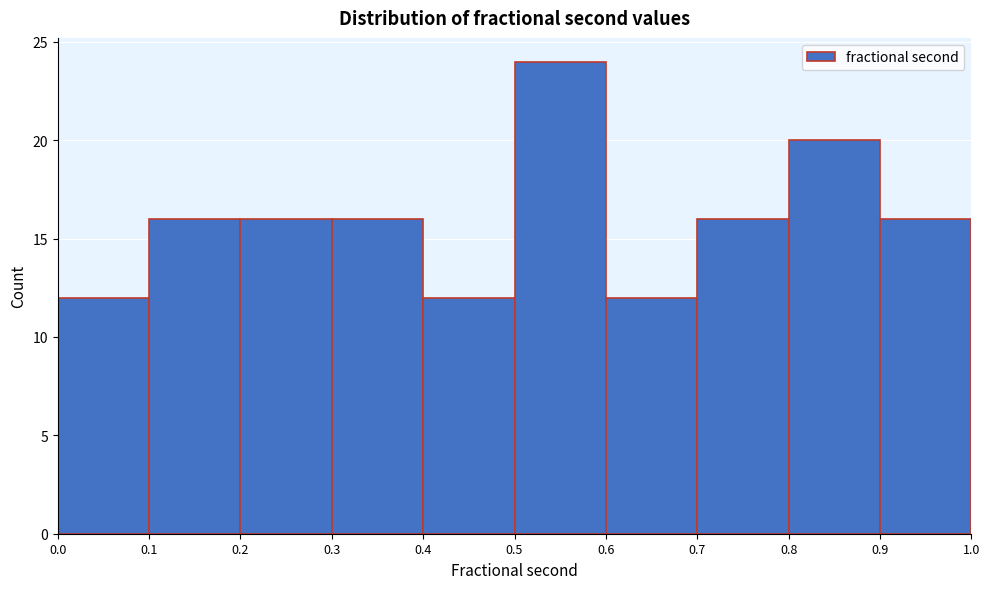

What is the height of the bar covering 0.3 to 0.4 on the x-axis? The values are not printed on the chart, so give them approximately, as read against the axis.

16